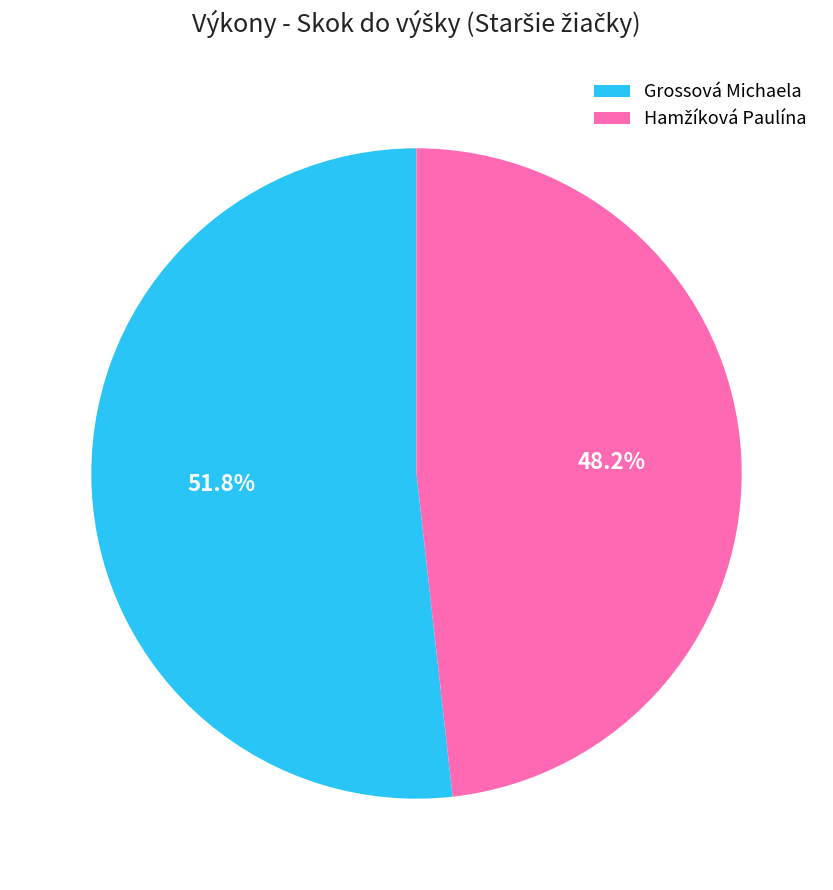

Which category has the biggest portion of the pie?

Grossová Michaela